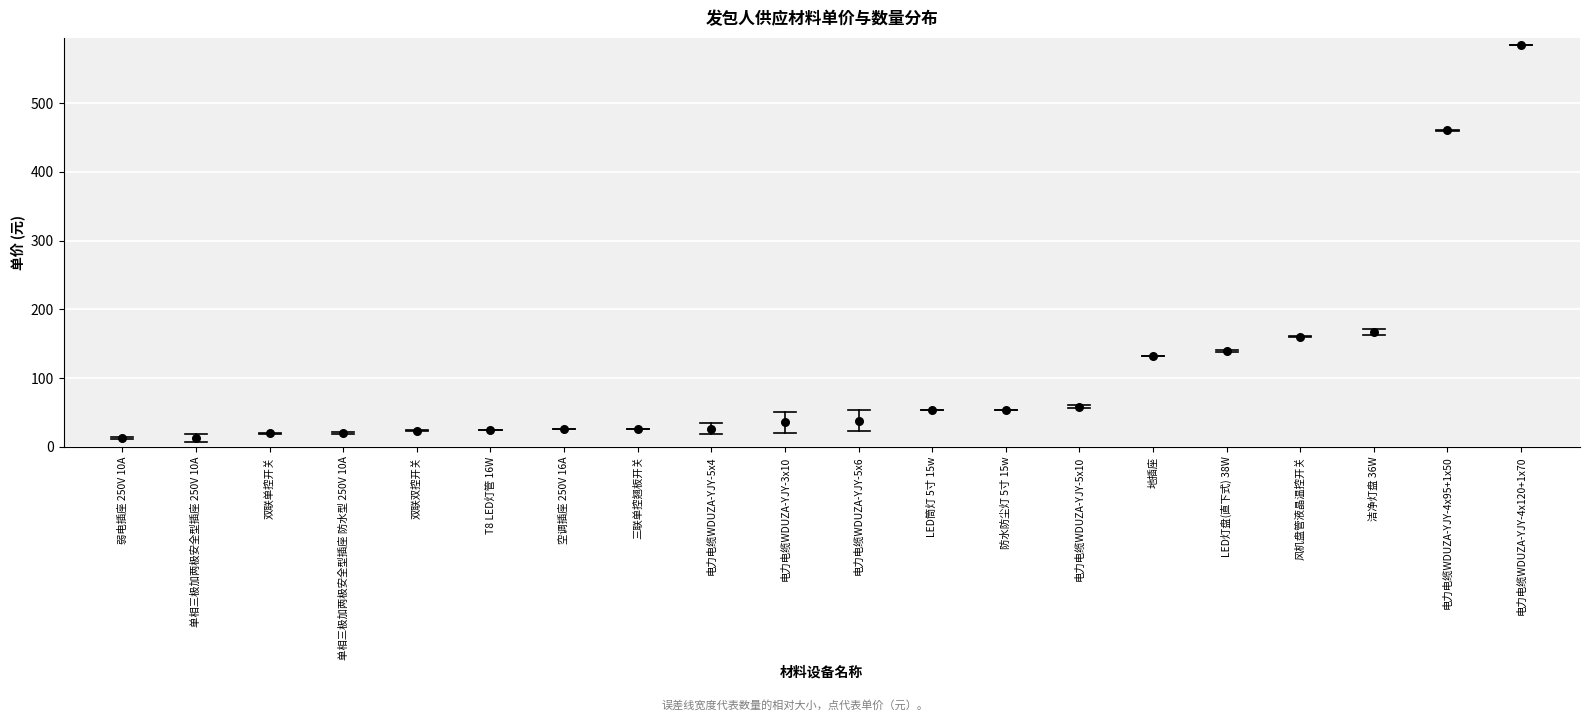

What is the range of Y values (max minus min)?

571.5